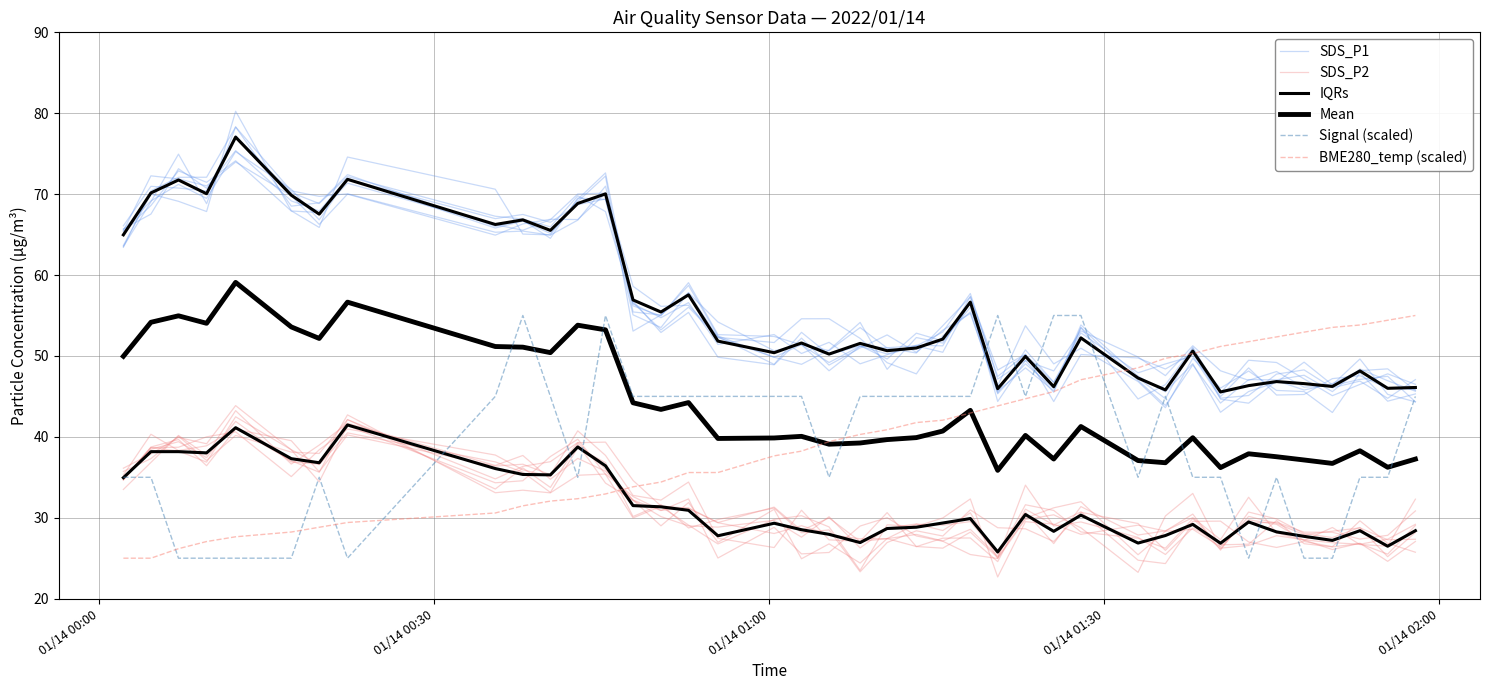

In IQRs, how many points are lower than both neighbors (excluding endpoints)?

14